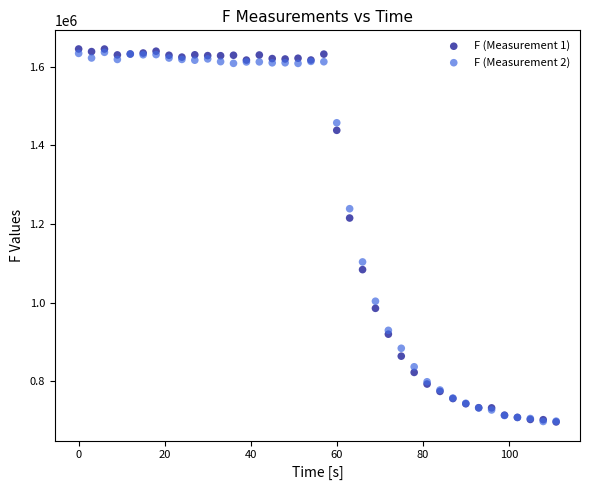

Across all series, what Y value is closest to 1170780?

1215070